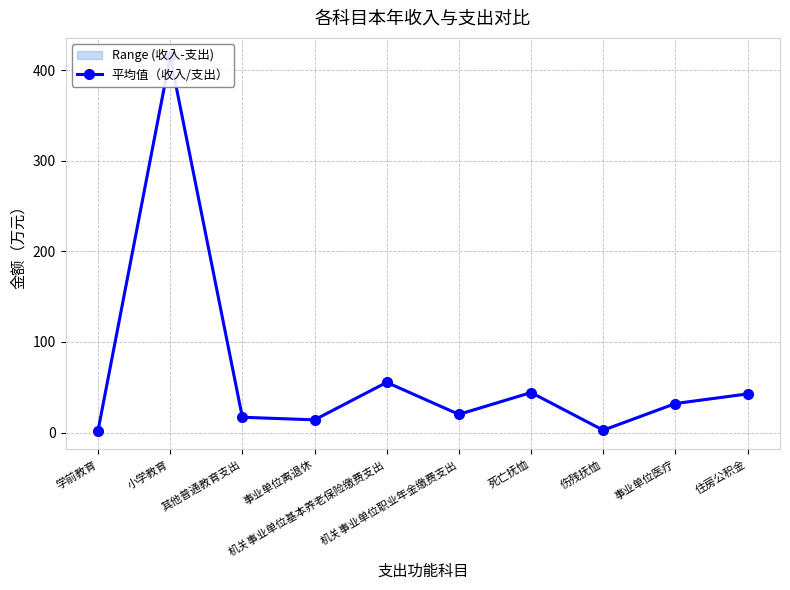

Is this an area chart (filled region under the line)?

No